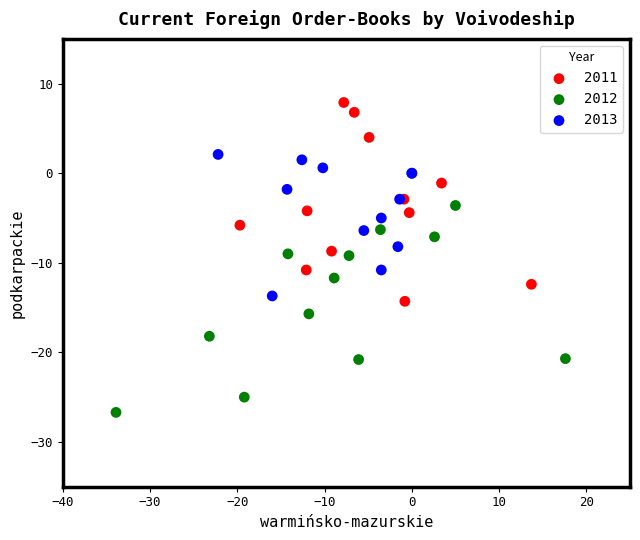

Which series reaches the minimum Y coordinate?

2012